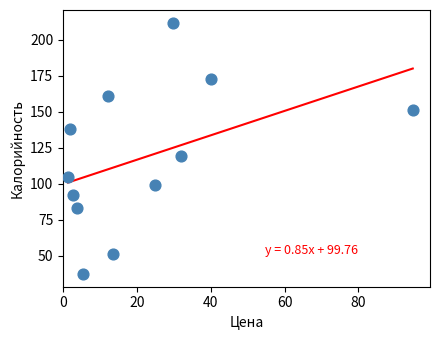

What is the range of Y values (max minus min)?

174.9